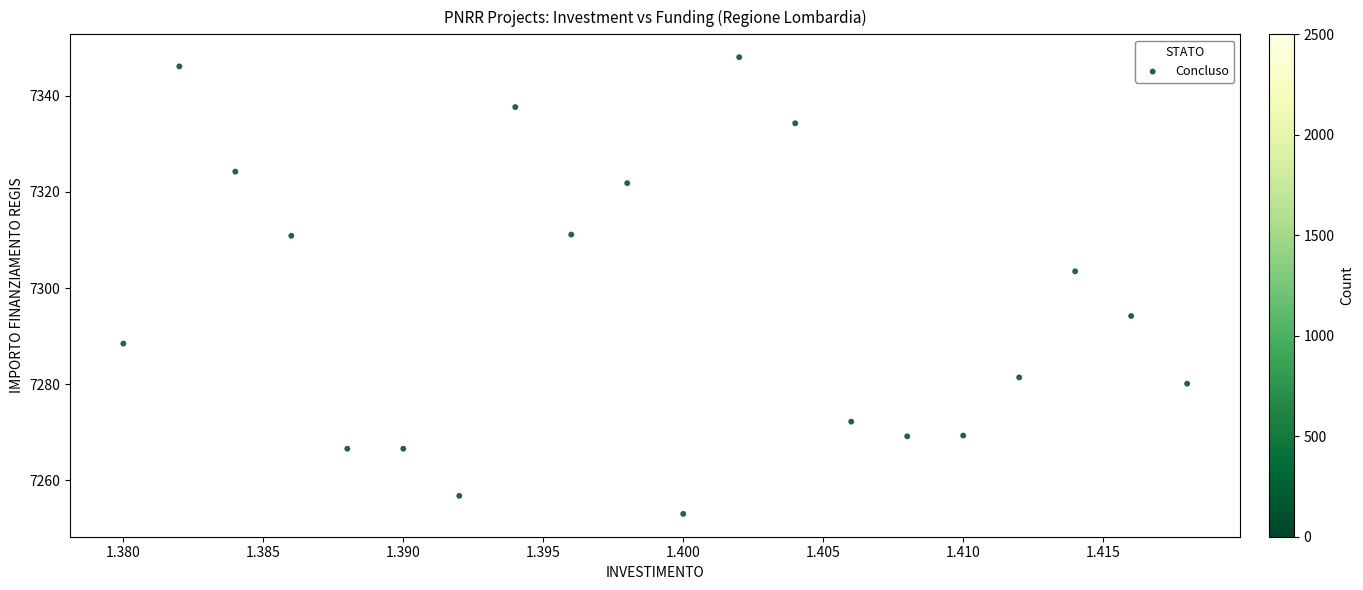

What is the range of Y values (max minus min)?

94.9